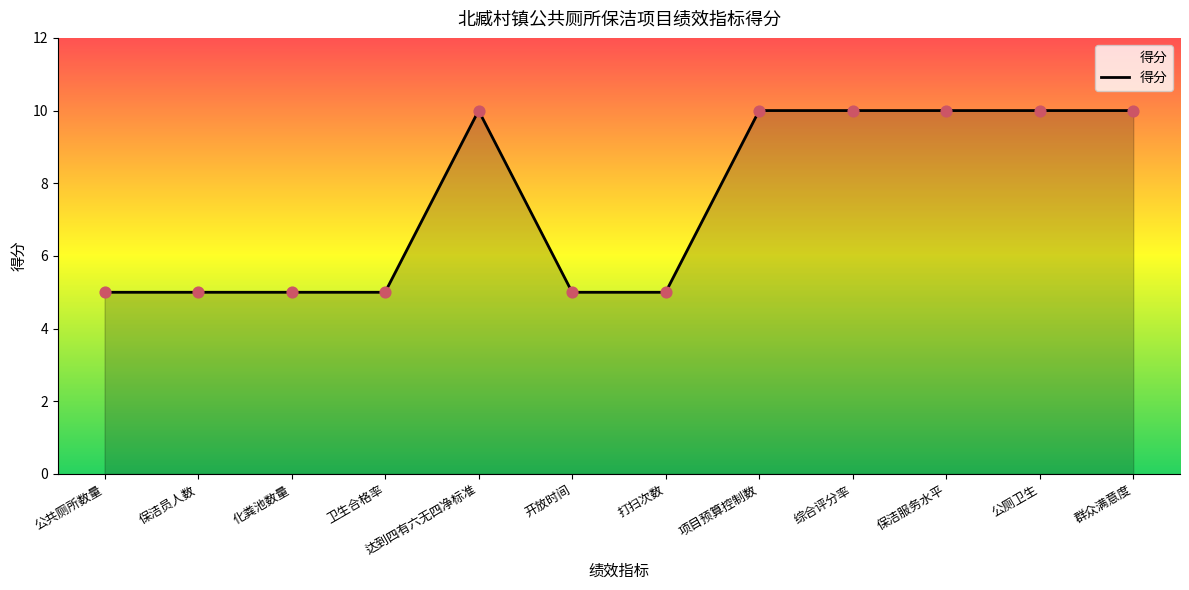

What is the change in value from 达到四有六无四净标准 to 打扫次数?

-5